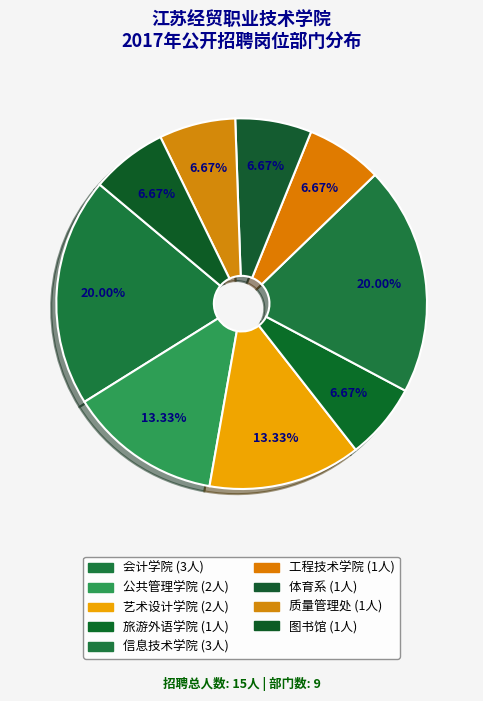

How many slices are in this pie chart?

9